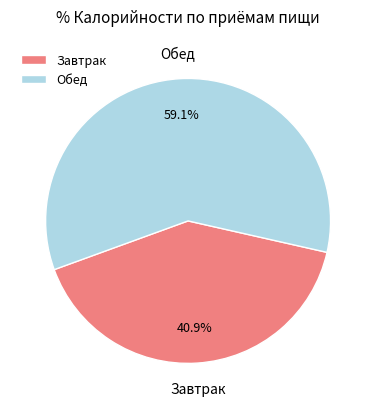

Count the number of slices in the pie.

2